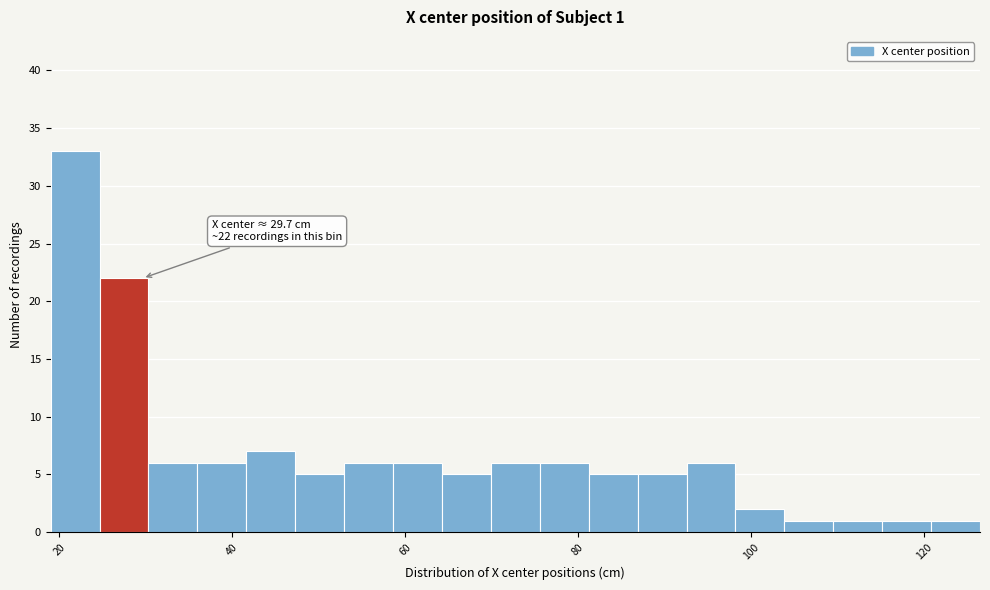

Around what value on the x-axis is the tallest bar? Give the approximate position of its centre, as read against the axis.

22